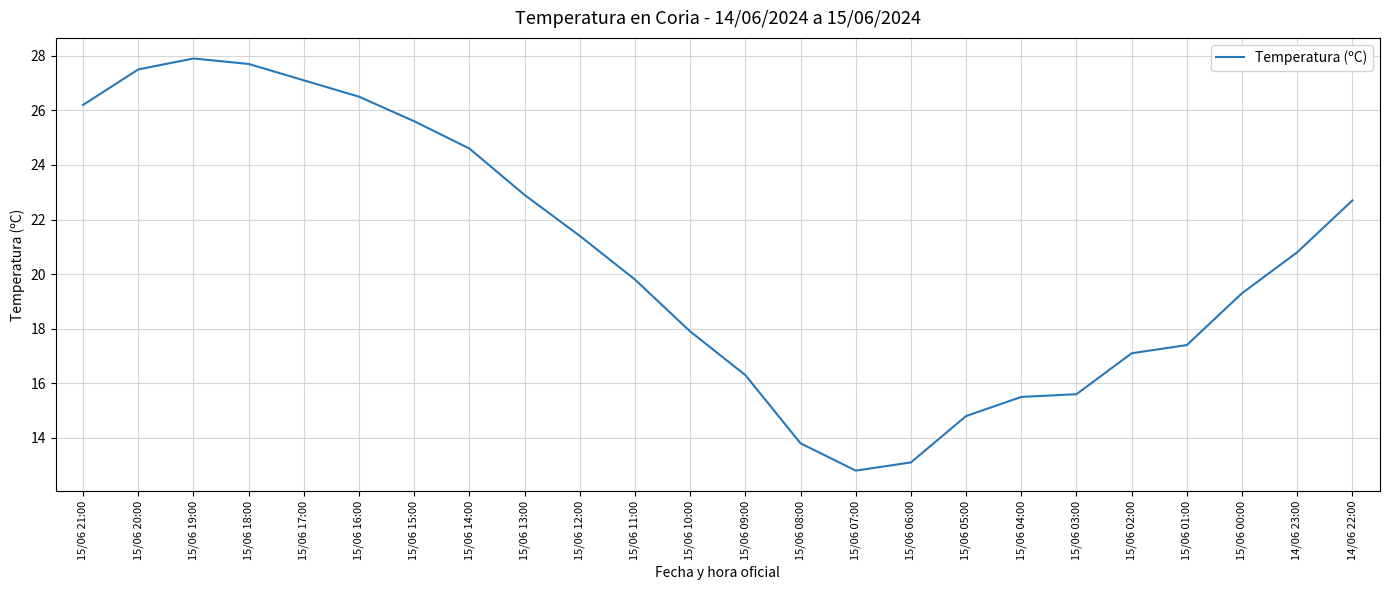

What is the difference between the maximum and minimum values?

15.1